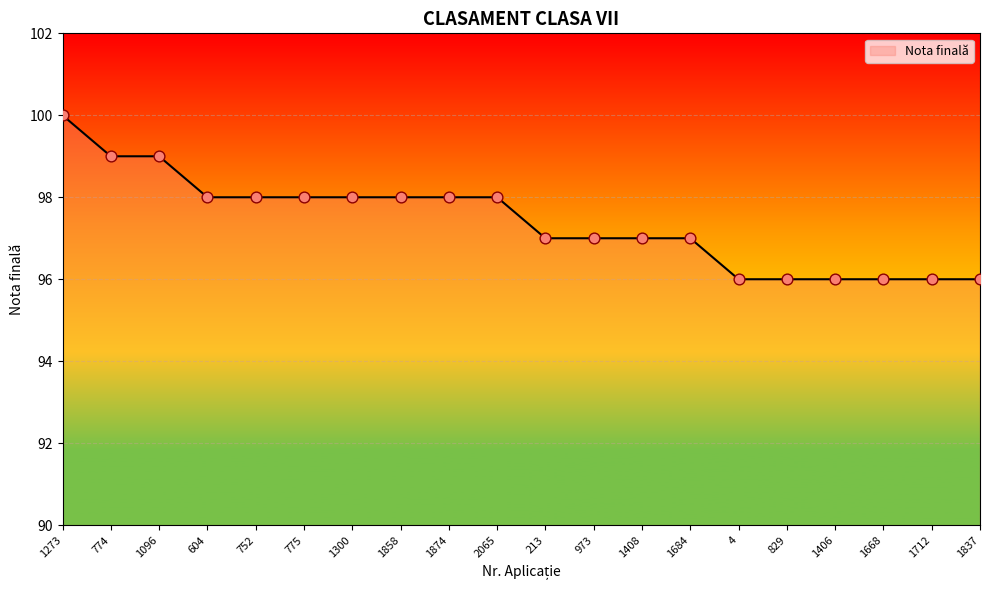

Approximately how many times larger is the value at 1406 compared to 973?

1.0